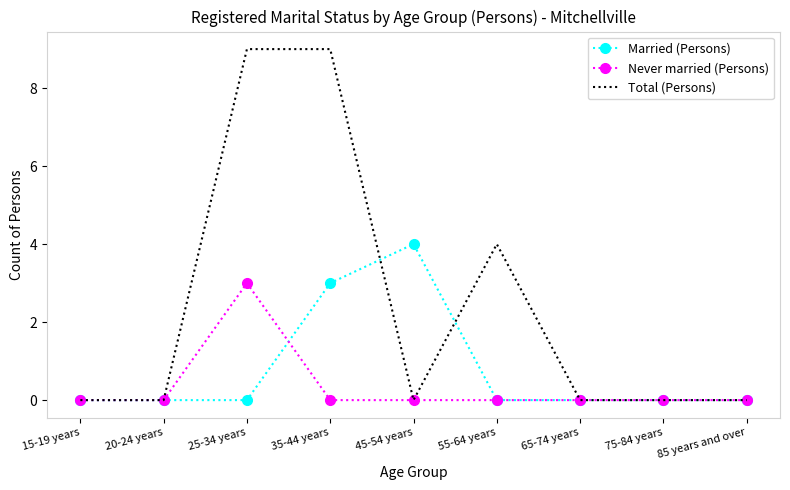

List the series in order of their peak value, lowest first.

Never married (Persons), Married (Persons), Total (Persons)